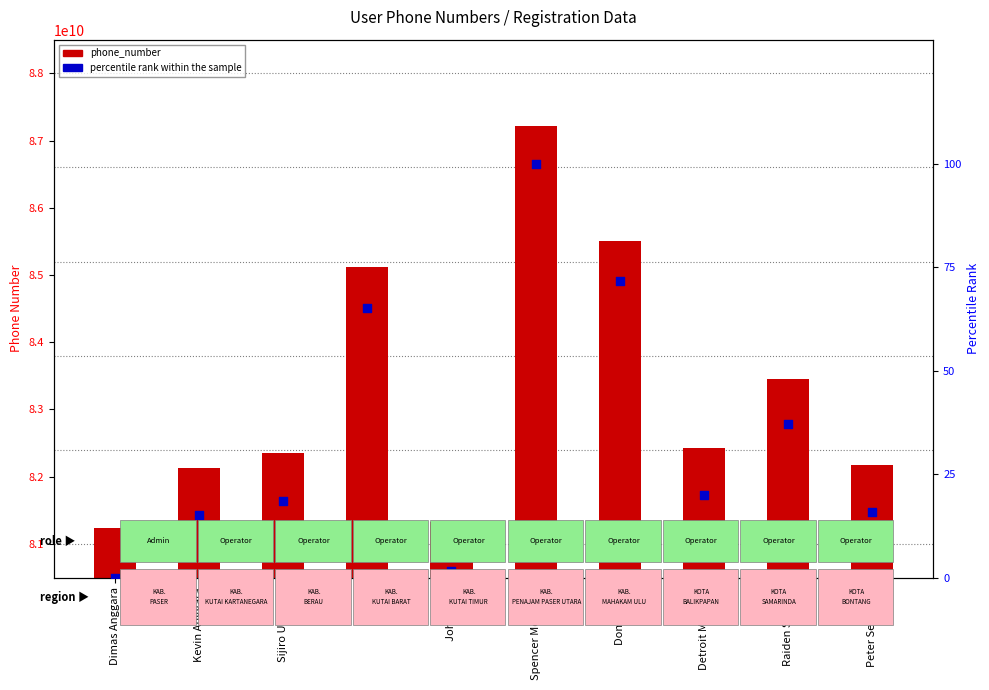

Is the value of phone_number at Raiden Shogun greater than the value of percentile rank within the sample at John Wick?

Yes